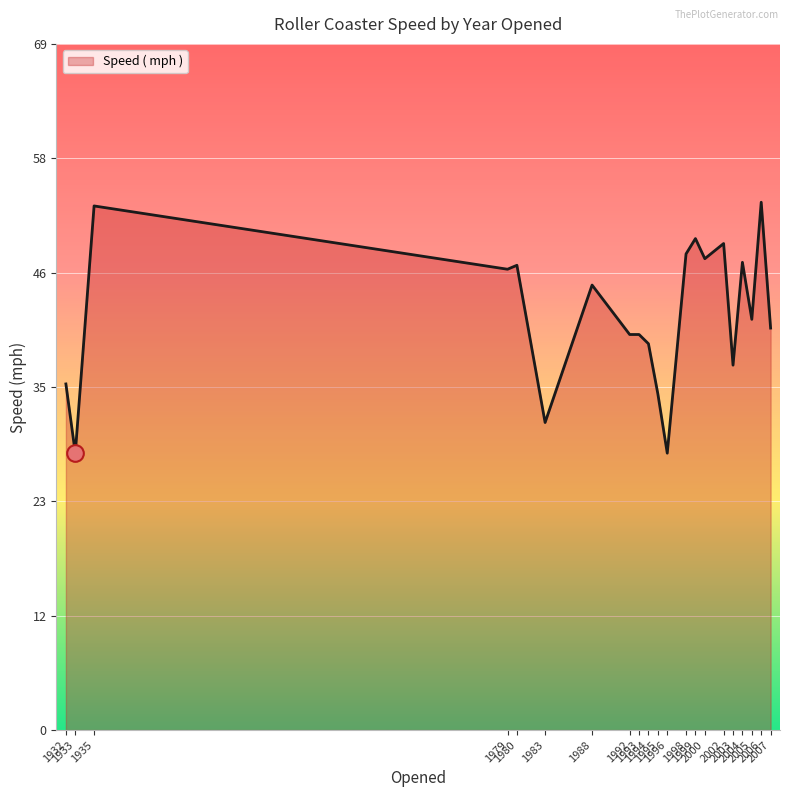

What is the minimum value shown in the chart?

28.0